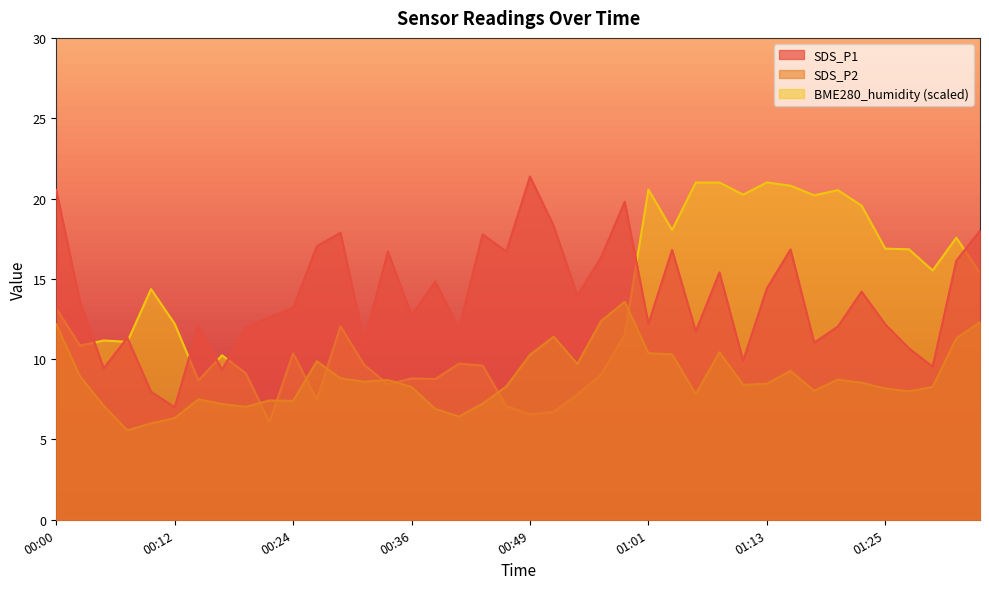

What is the sum of all SDS_P2 values?

351.5